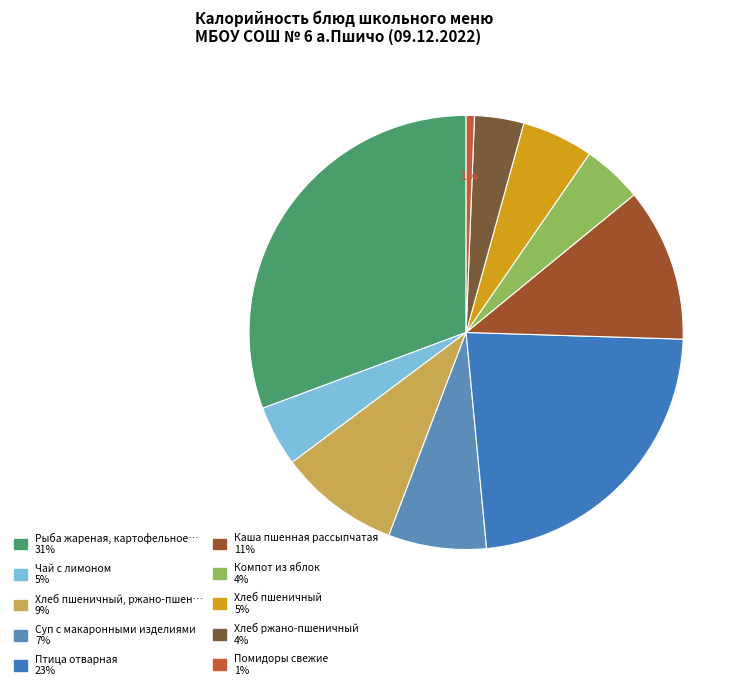

How many segments does this pie chart have?

10